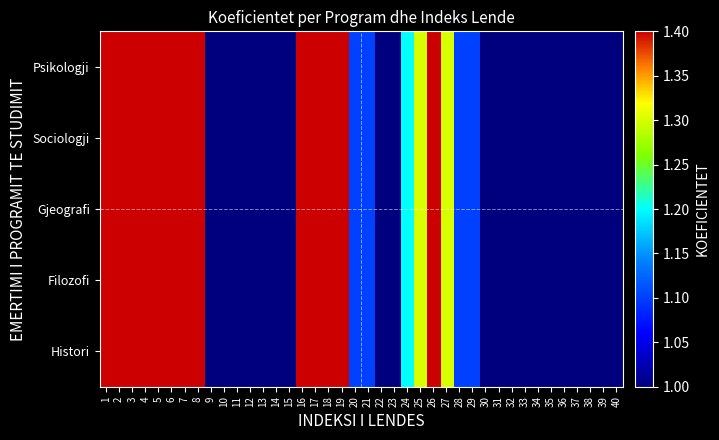

Reading left to right, list all the values displayed in this chart.

Histori: 1=1.4	2=1.4	3=1.4	4=1.4	5=1.4	6=1.4	7=1.4	8=1.4	9=1.0	10=1.0	11=1.0	12=1.0	13=1.0	14=1.0	15=1.0	16=1.4	17=1.4	18=1.4	19=1.4	20=1.1	21=1.1	22=1.0	23=1.0	24=1.2	25=1.3	26=1.4	27=1.3	28=1.1	29=1.1	30=1.0	31=1.0	32=1.0	33=1.0	34=1.0	35=1.0	36=1.0	37=1.0	38=1.0	39=1.0	40=1.0
Filozofi: 1=1.4	2=1.4	3=1.4	4=1.4	5=1.4	6=1.4	7=1.4	8=1.4	9=1.0	10=1.0	11=1.0	12=1.0	13=1.0	14=1.0	15=1.0	16=1.4	17=1.4	18=1.4	19=1.4	20=1.1	21=1.1	22=1.0	23=1.0	24=1.2	25=1.3	26=1.4	27=1.3	28=1.1	29=1.1	30=1.0	31=1.0	32=1.0	33=1.0	34=1.0	35=1.0	36=1.0	37=1.0	38=1.0	39=1.0	40=1.0
Gjeografi: 1=1.4	2=1.4	3=1.4	4=1.4	5=1.4	6=1.4	7=1.4	8=1.4	9=1.0	10=1.0	11=1.0	12=1.0	13=1.0	14=1.0	15=1.0	16=1.4	17=1.4	18=1.4	19=1.4	20=1.1	21=1.1	22=1.0	23=1.0	24=1.2	25=1.3	26=1.4	27=1.3	28=1.1	29=1.1	30=1.0	31=1.0	32=1.0	33=1.0	34=1.0	35=1.0	36=1.0	37=1.0	38=1.0	39=1.0	40=1.0
Sociologji: 1=1.4	2=1.4	3=1.4	4=1.4	5=1.4	6=1.4	7=1.4	8=1.4	9=1.0	10=1.0	11=1.0	12=1.0	13=1.0	14=1.0	15=1.0	16=1.4	17=1.4	18=1.4	19=1.4	20=1.1	21=1.1	22=1.0	23=1.0	24=1.2	25=1.3	26=1.4	27=1.3	28=1.1	29=1.1	30=1.0	31=1.0	32=1.0	33=1.0	34=1.0	35=1.0	36=1.0	37=1.0	38=1.0	39=1.0	40=1.0
Psikologji: 1=1.4	2=1.4	3=1.4	4=1.4	5=1.4	6=1.4	7=1.4	8=1.4	9=1.0	10=1.0	11=1.0	12=1.0	13=1.0	14=1.0	15=1.0	16=1.4	17=1.4	18=1.4	19=1.4	20=1.1	21=1.1	22=1.0	23=1.0	24=1.2	25=1.3	26=1.4	27=1.3	28=1.1	29=1.1	30=1.0	31=1.0	32=1.0	33=1.0	34=1.0	35=1.0	36=1.0	37=1.0	38=1.0	39=1.0	40=1.0